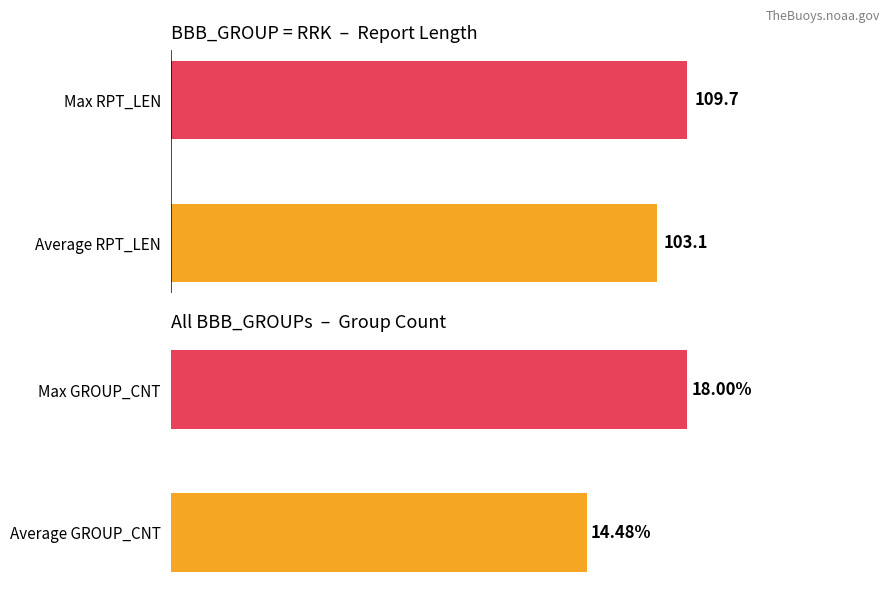

Rank the series by their average value, from highest to lowest.

RPT_LEN, GROUP_CNT